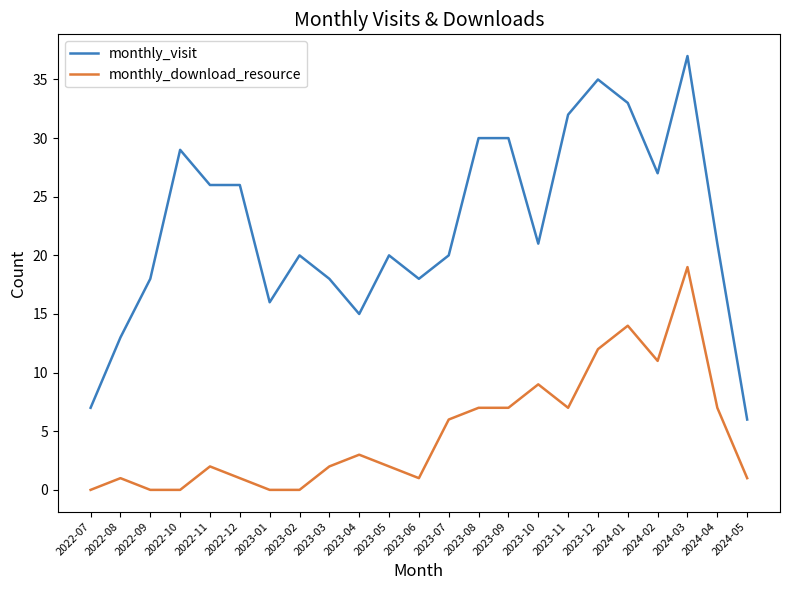

Count the number of data series in this chart.

2